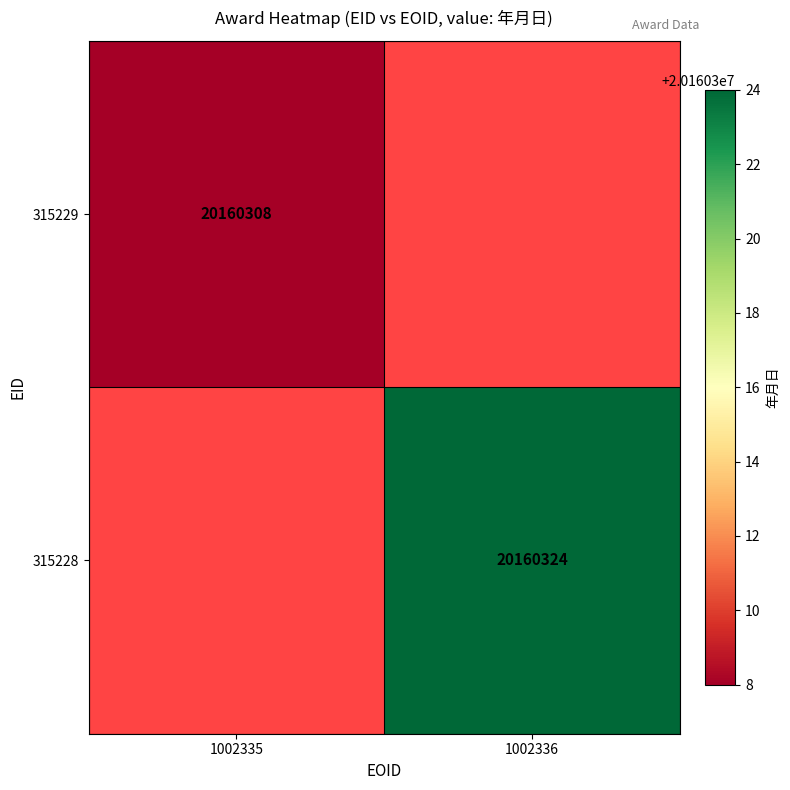

Reading right to left, transcribe all the data shown in this chart.

315229: 1=0	0=20160308
315228: 1=0	0=20160324